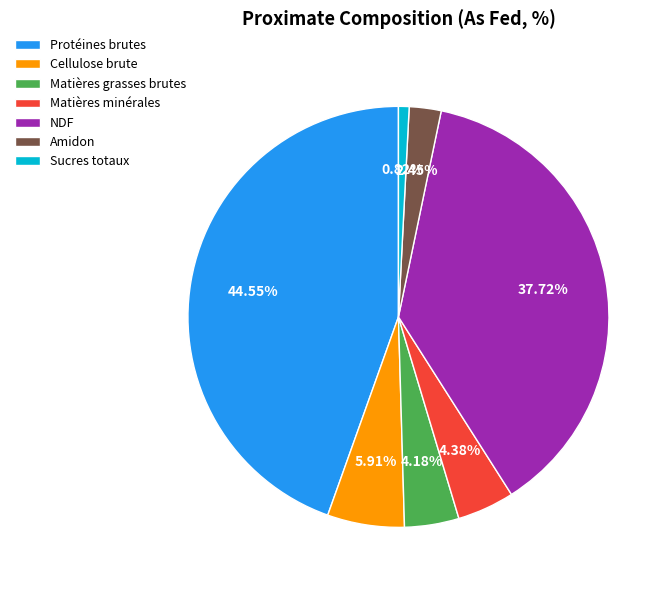

Count the number of slices in the pie.

7